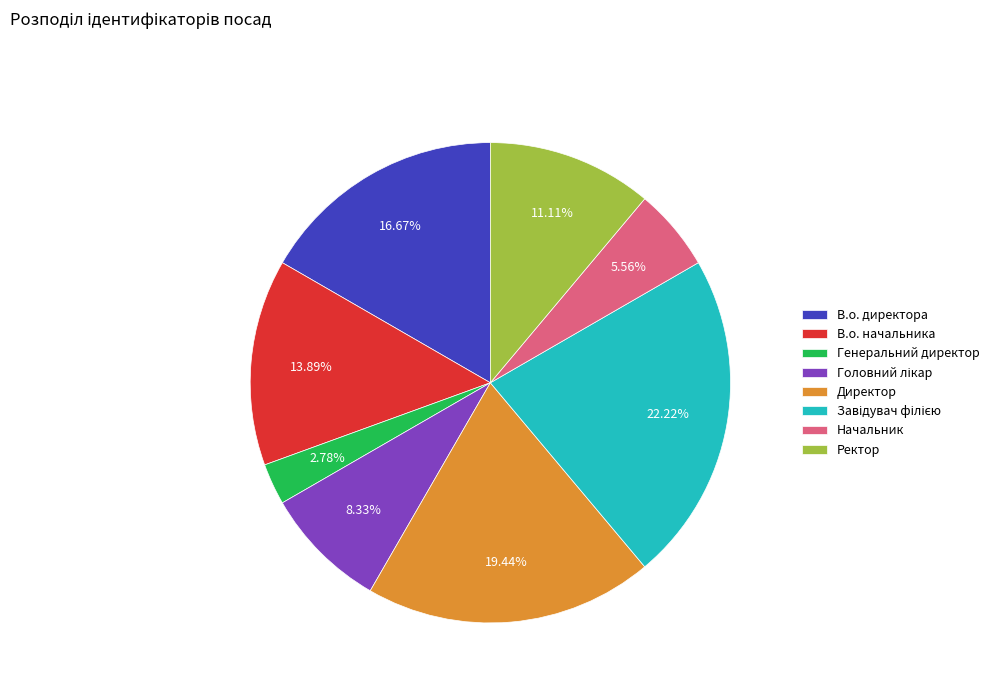

What is the smallest slice in the pie chart?

Генеральний директор